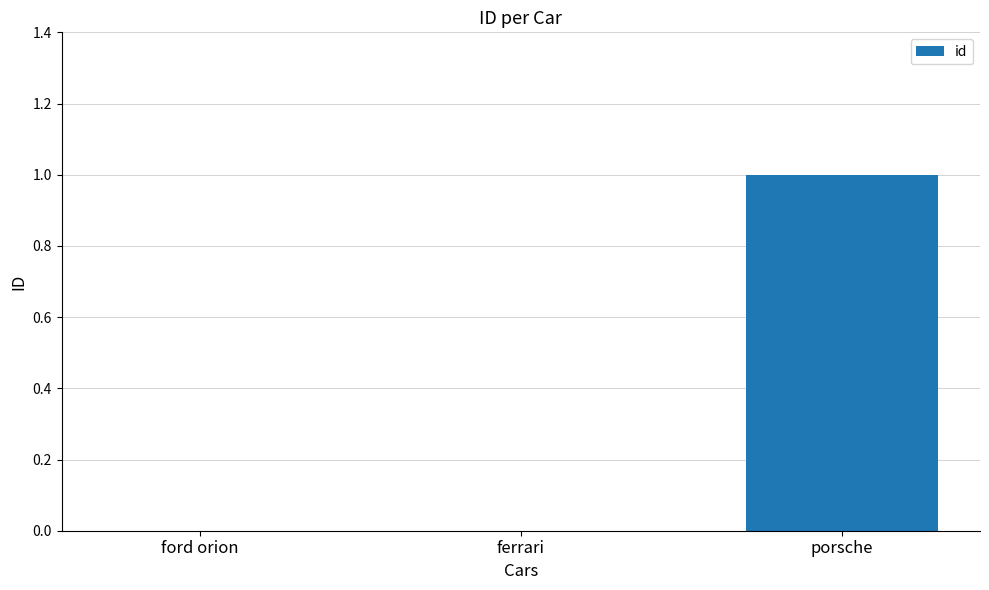

True or false: the data shows 0 at ford orion.

True